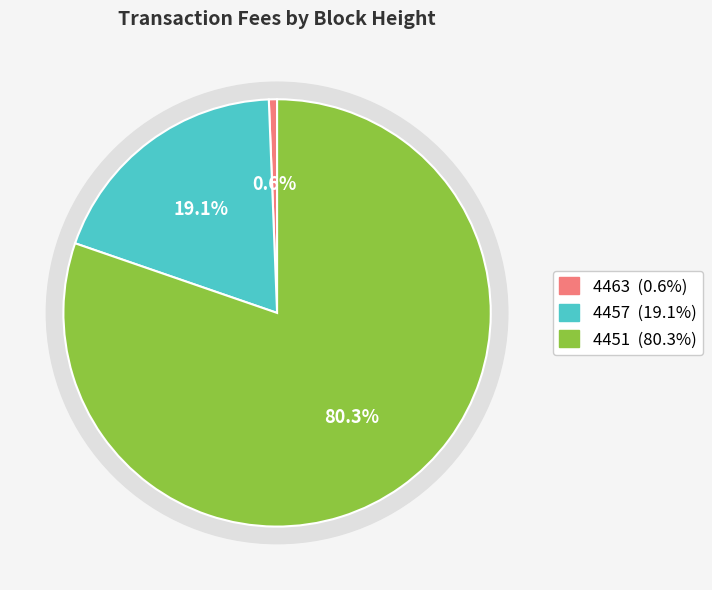

To the nearest percent, what is the average slice percentage?

33%